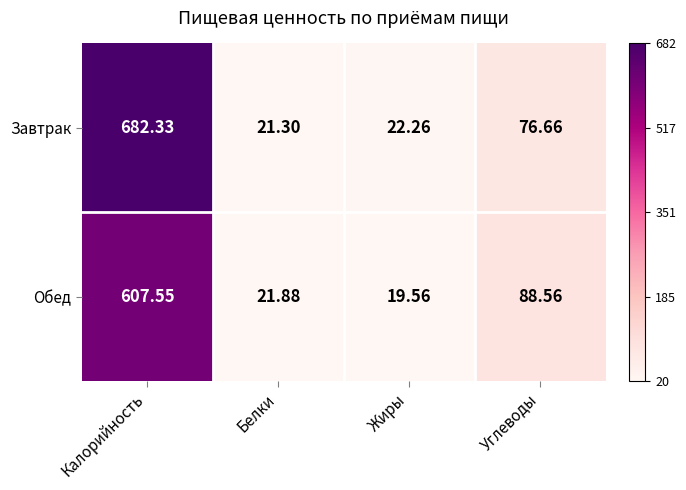

At which category is the sum across all series the highest?

Калорийность